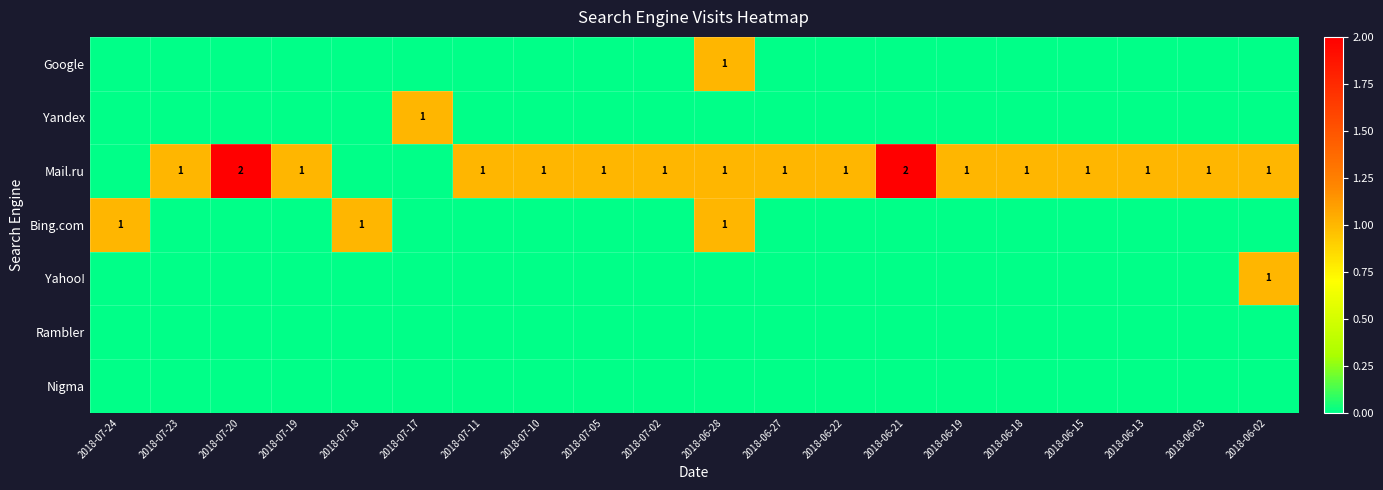

How many values in the Yahoo! series exceed 0?

1